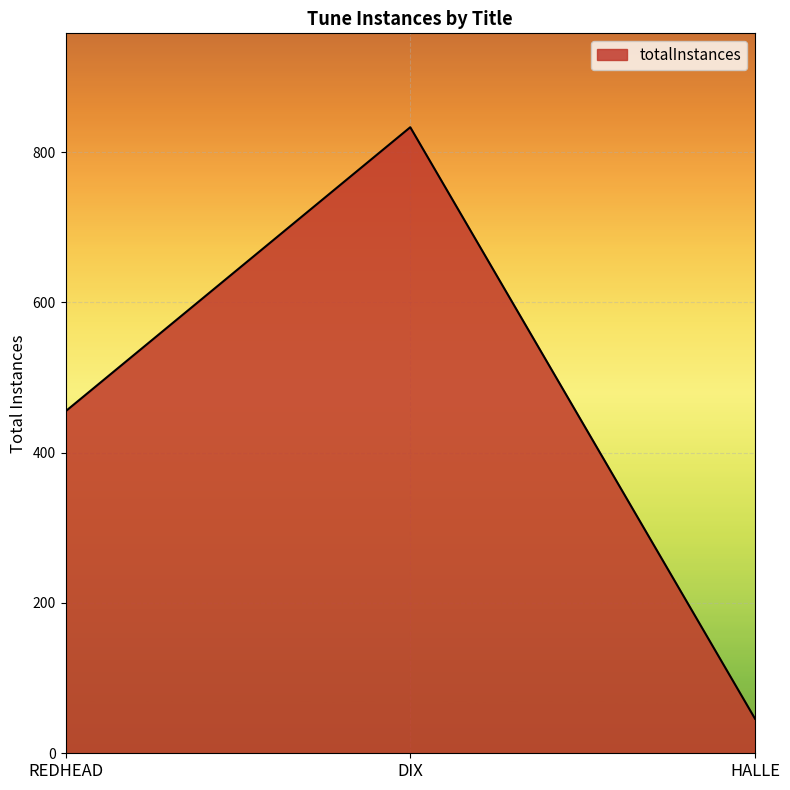

What is the difference between the maximum and second lowest values?

378